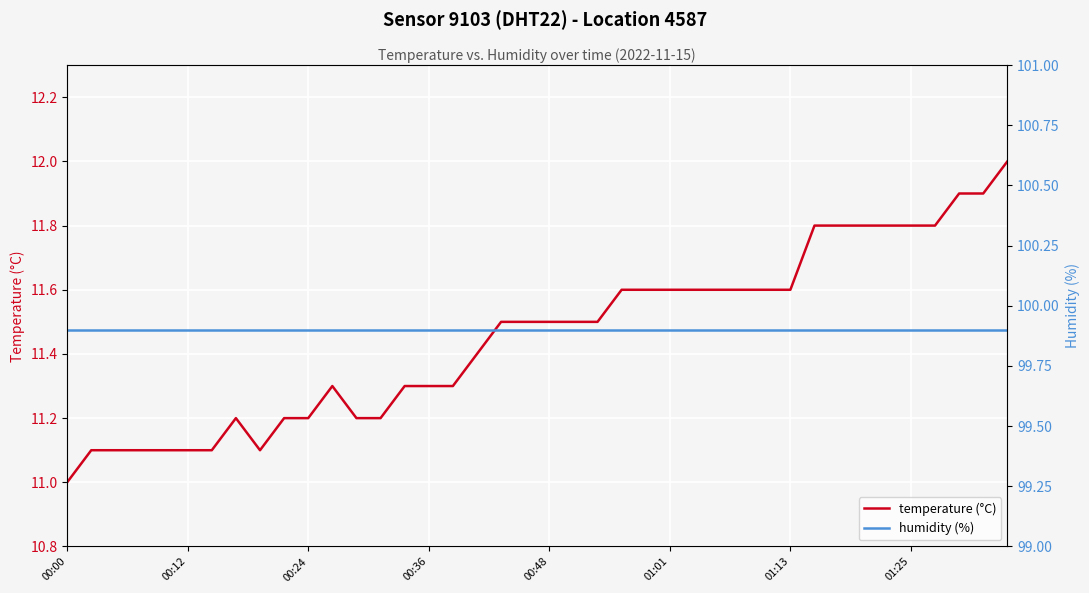

Is this an area chart (filled region under the line)?

No